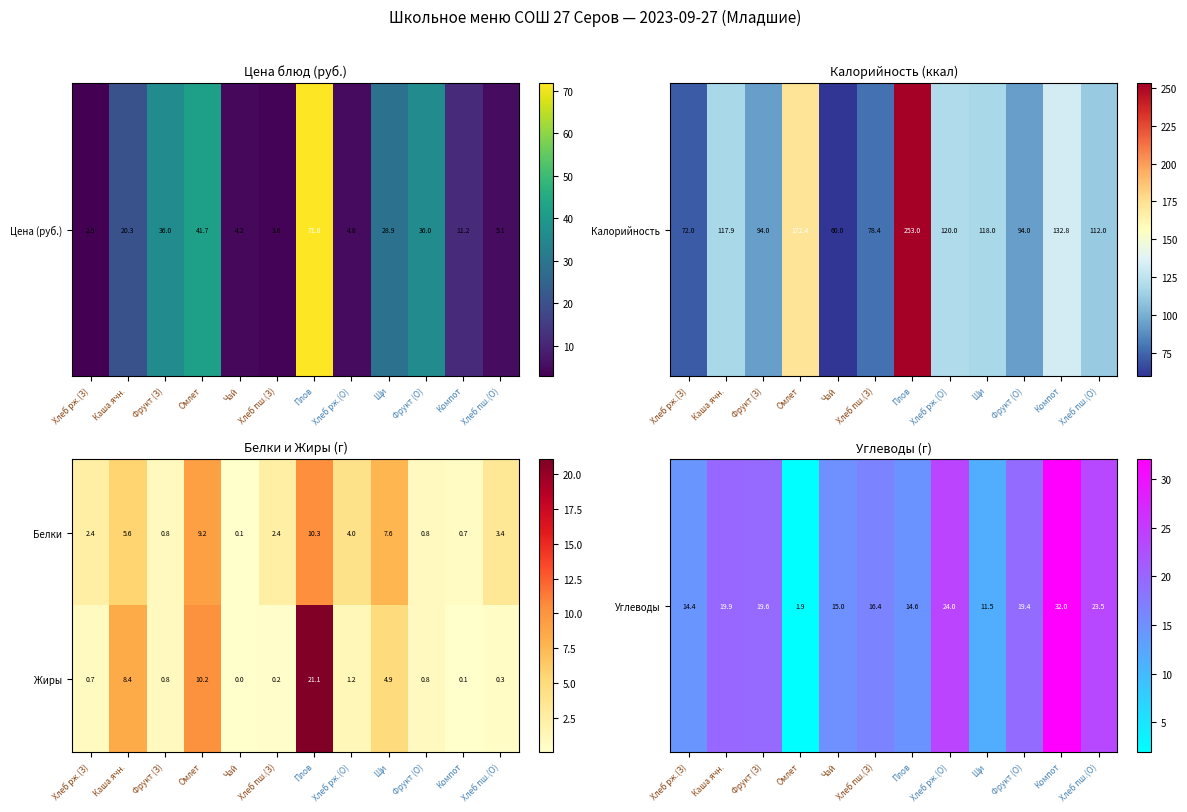

Reading left to right, extract all data points from this chart.

Белки: Хлеб рж.(З)=2.4	Каша ячн.=5.6	Фрукт (З)=0.8	Омлет=9.2	Чай=0.1	Хлеб пш.(З)=2.4	Плов=10.3	Хлеб рж.(О)=4.0	Щи=7.6	Фрукт (О)=0.8	Компот=0.7	Хлеб пш.(О)=3.4
Жиры: Хлеб рж.(З)=0.7	Каша ячн.=8.4	Фрукт (З)=0.8	Омлет=10.2	Чай=0.0	Хлеб пш.(З)=0.2	Плов=21.1	Хлеб рж.(О)=1.2	Щи=4.9	Фрукт (О)=0.8	Компот=0.1	Хлеб пш.(О)=0.3